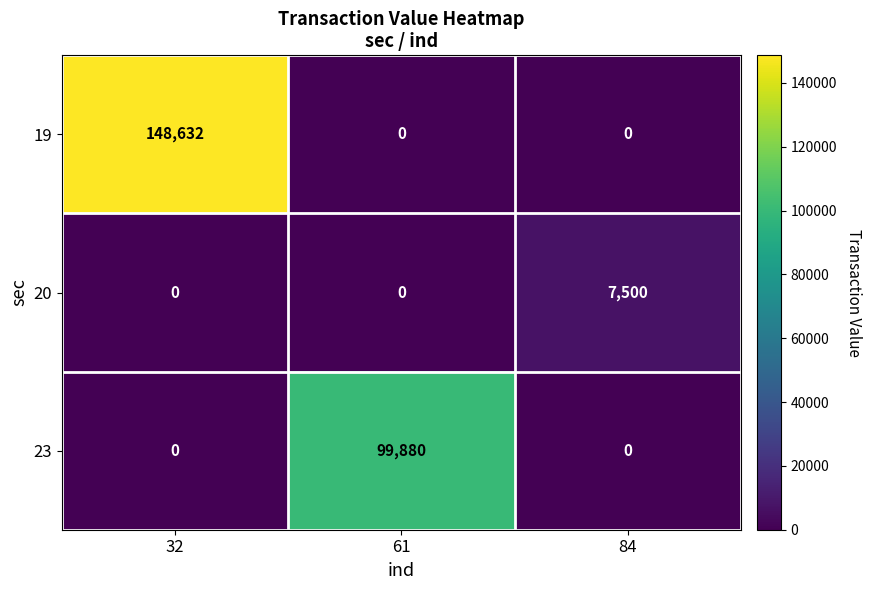

Which series changed the most between 61 and 84?

23